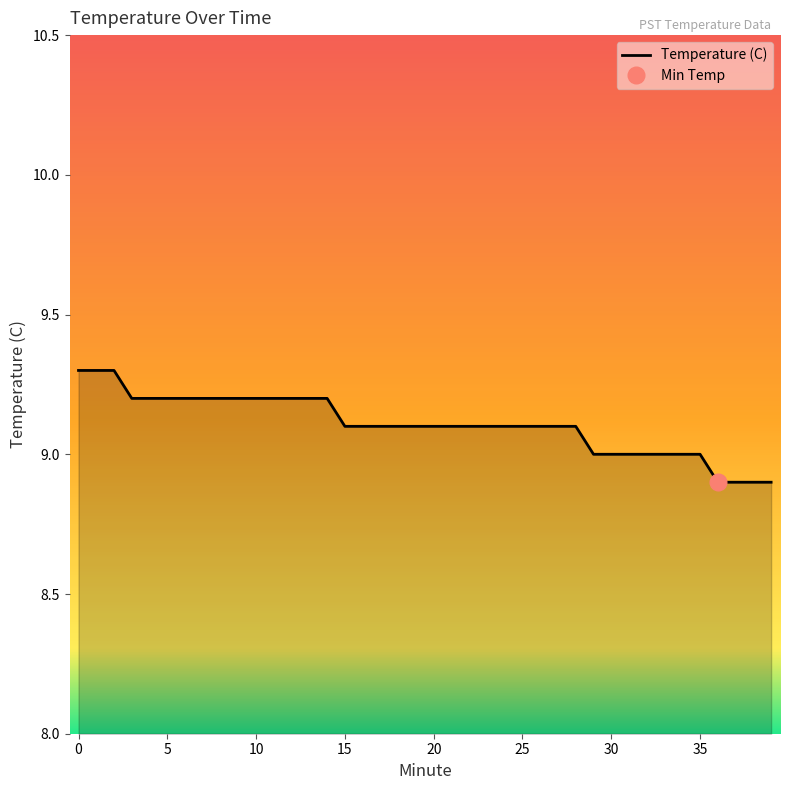

How many values are below 9?

4